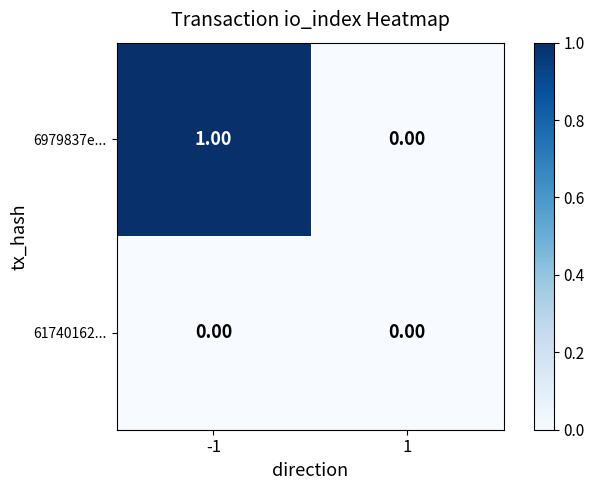

Which series has the largest total across all categories?

6979837e...